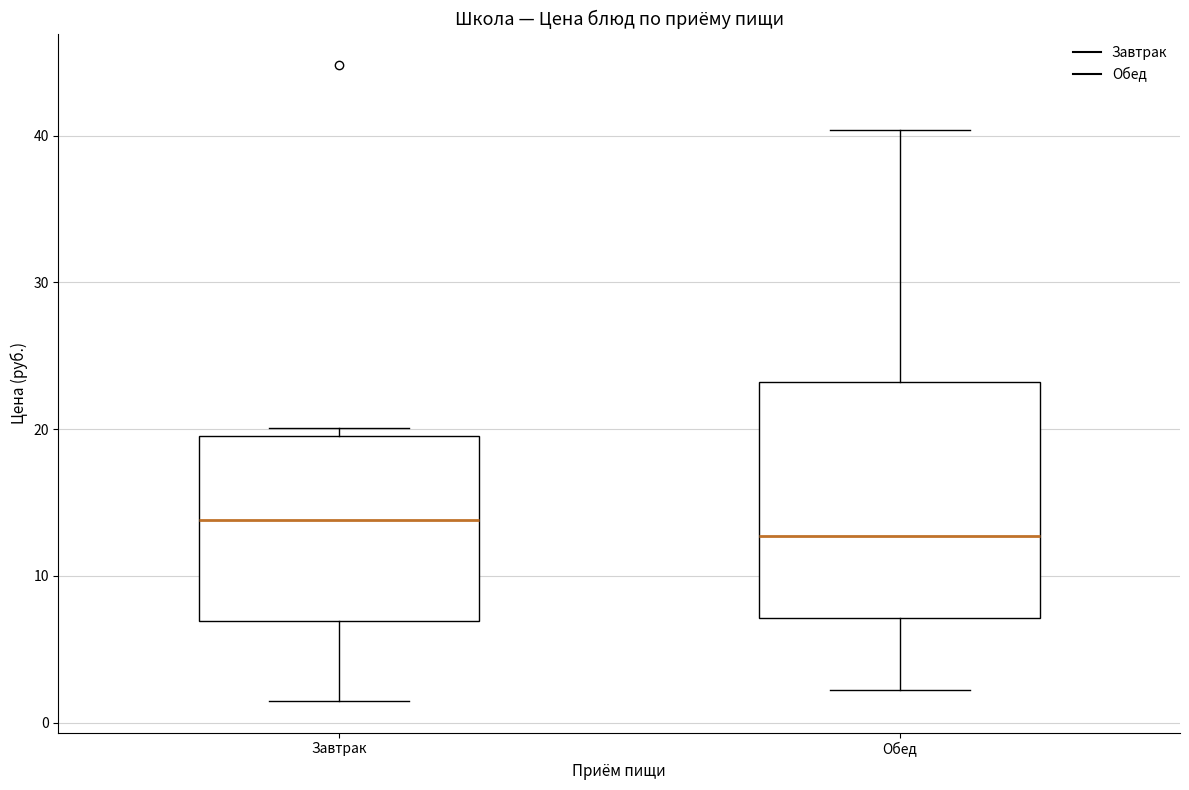

Which box has the highest median line?

Завтрак